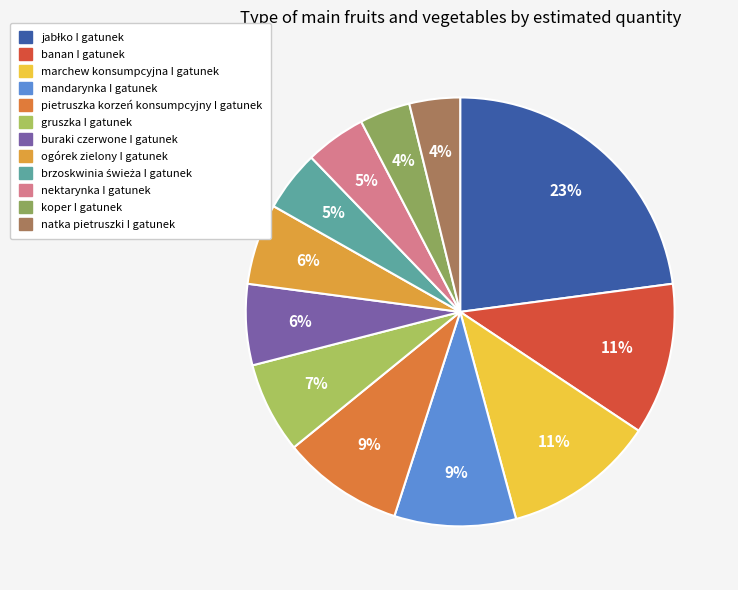

Is the sum of jabłko I gatunek and ogórek zielony I gatunek greater than half?

No